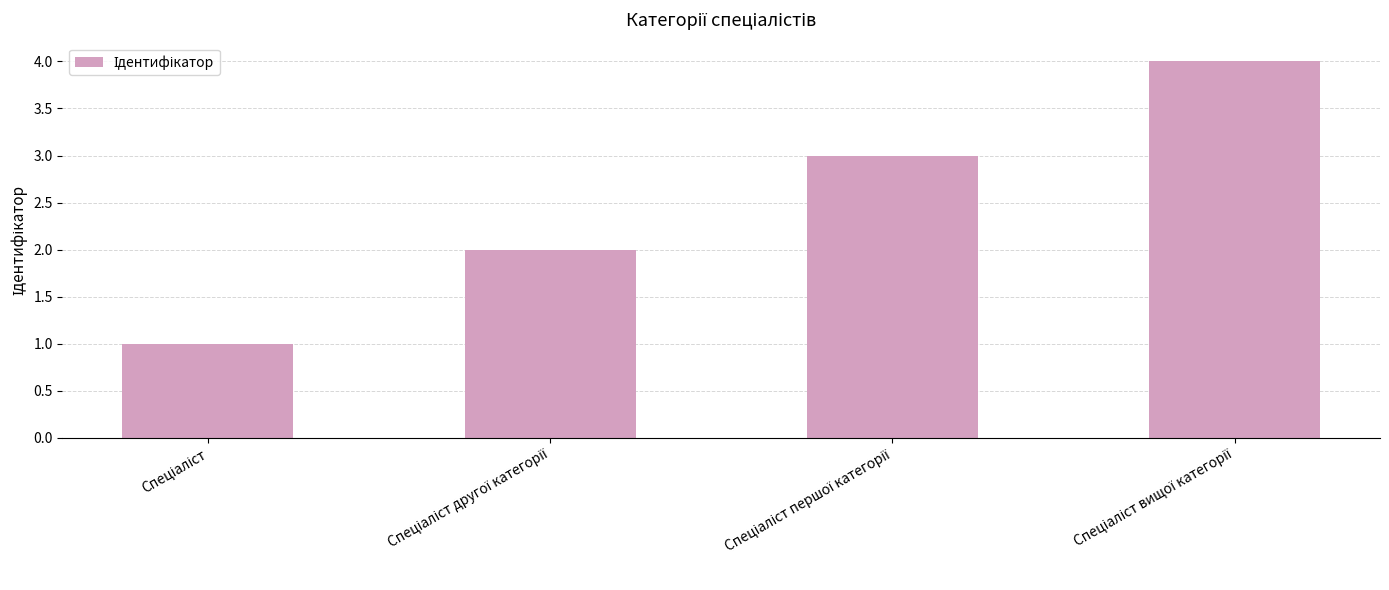

What is the minimum value shown in the chart?

1